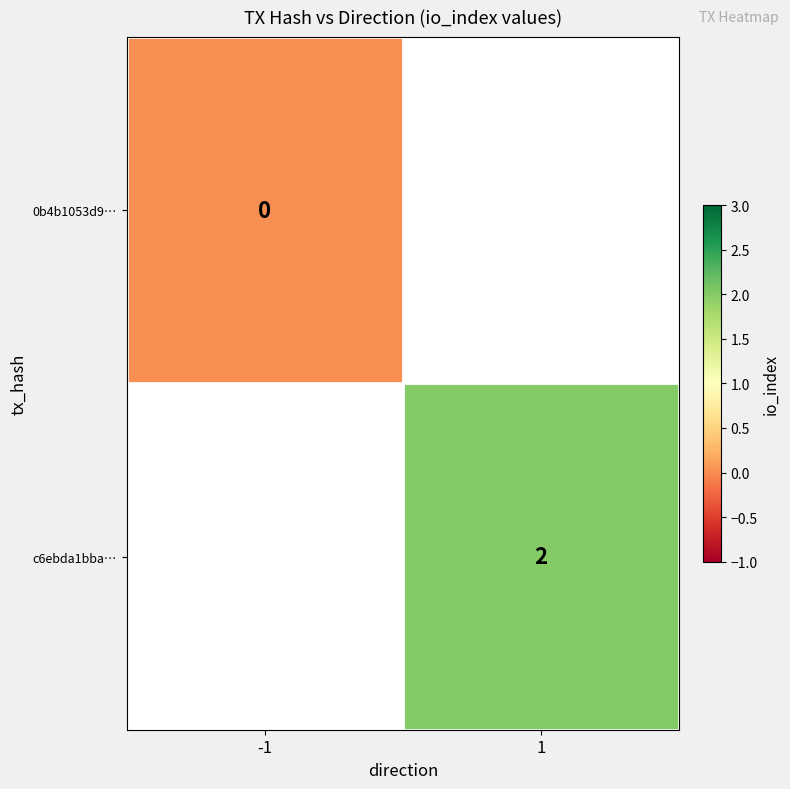

List the series in order of their overall mean, lowest first.

0b4b1053d9…, c6ebda1bba…